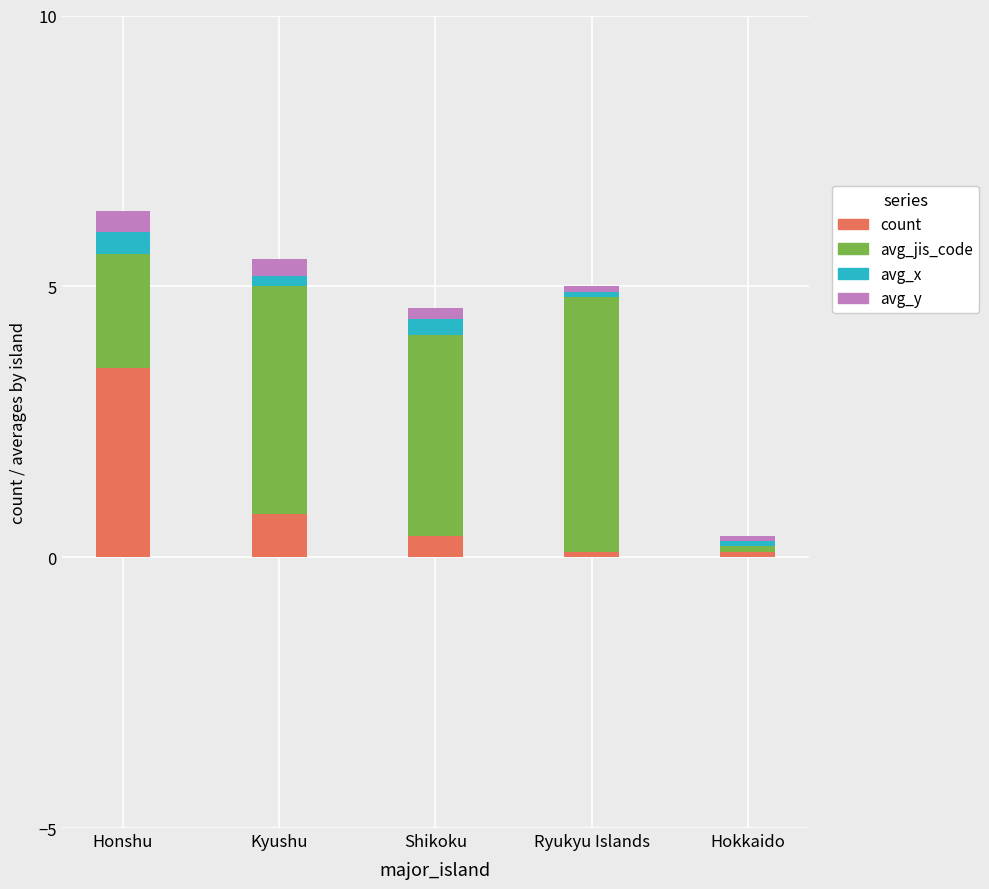

What is the highest value of the count series?

3.5